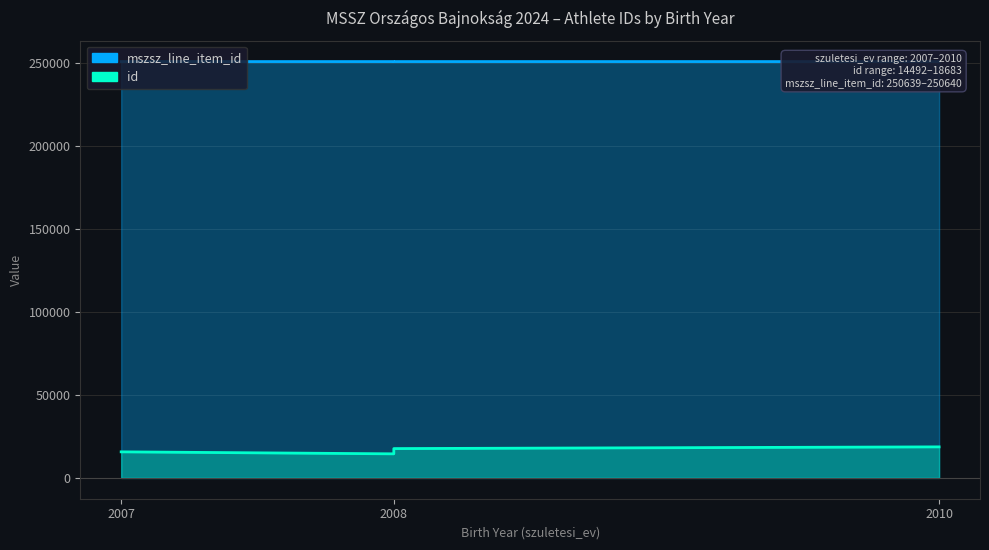

True or false: mszsz_line_item_id and id intersect in this chart.

False